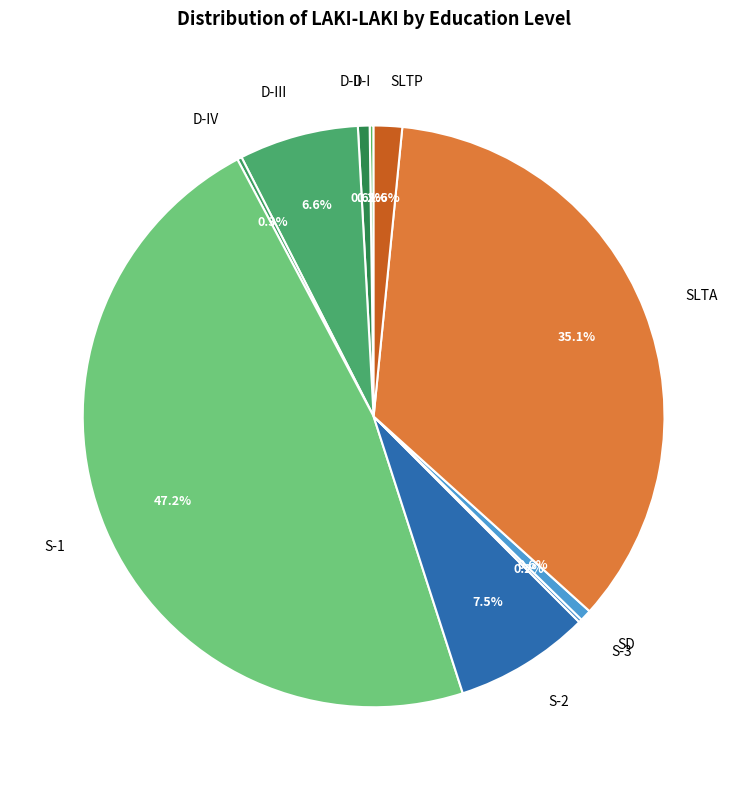

How much of the chart is everything except S-1?

52.8%